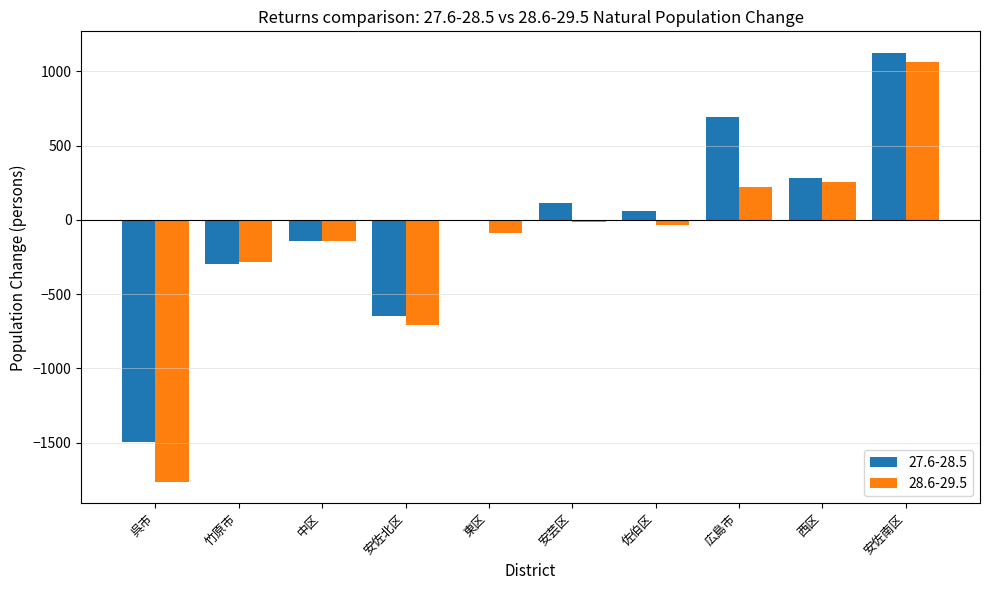

True or false: 28.6-29.5 has a value of -12 at 安芸区.

True